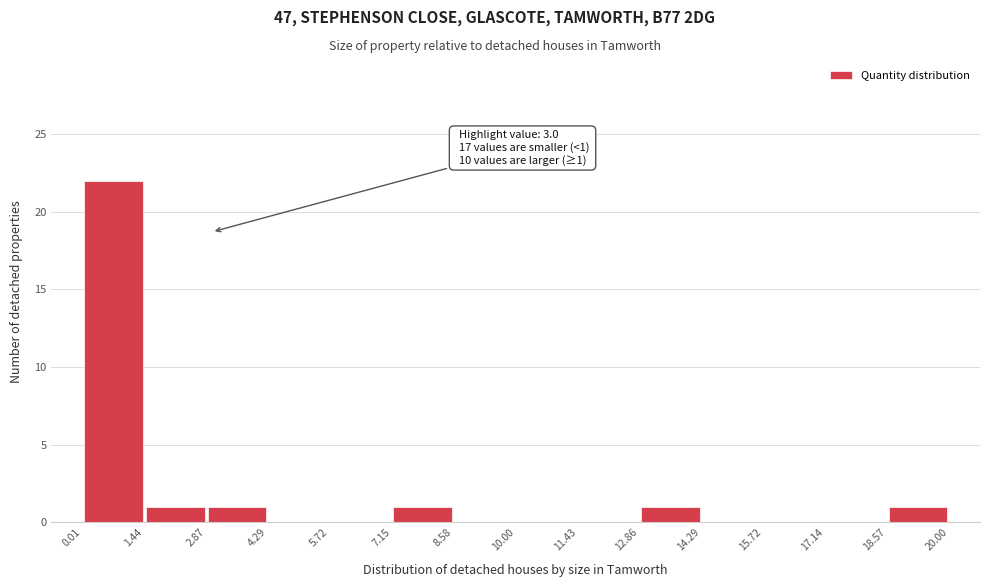

Over which range of the x-axis is the bar tallest?

0.01 to 1.44